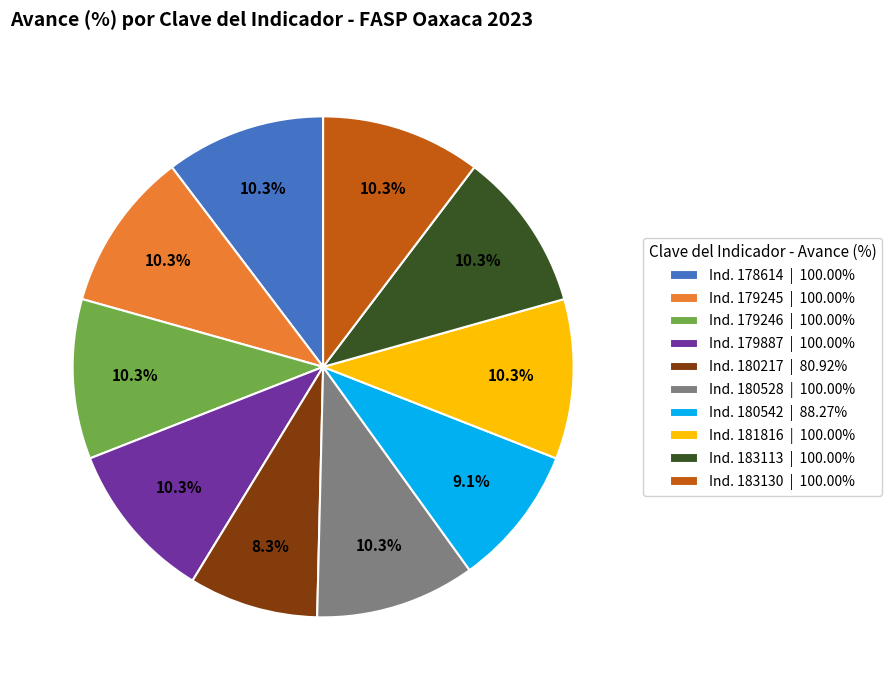

Approximately how many times larger is the value at Ind. 183130 | 100.00% compared to Ind. 179246 | 100.00%?

1.0